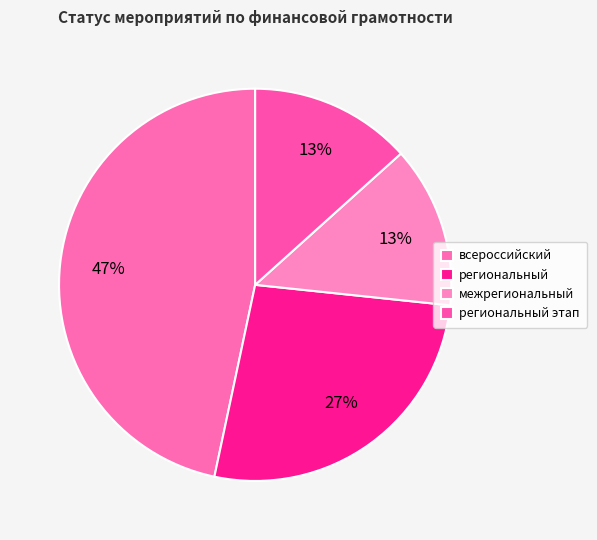

Which has a higher value, всероссийский or межрегиональный?

всероссийский